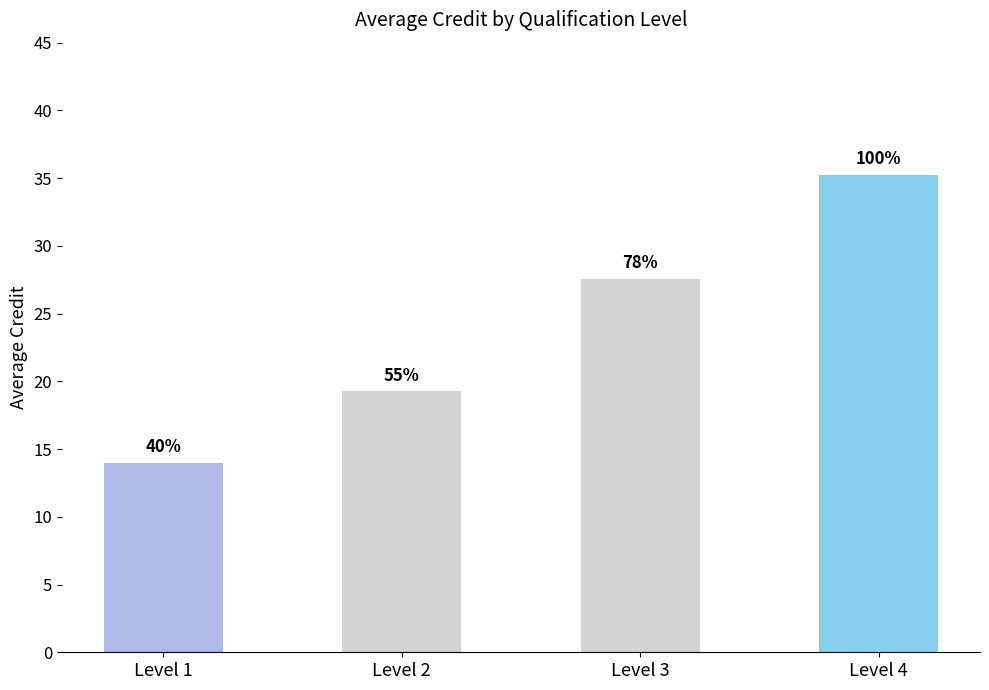

Reading left to right, extract all data points from this chart.

Level 1=14.0	Level 2=19.2	Level 3=27.6	Level 4=35.2